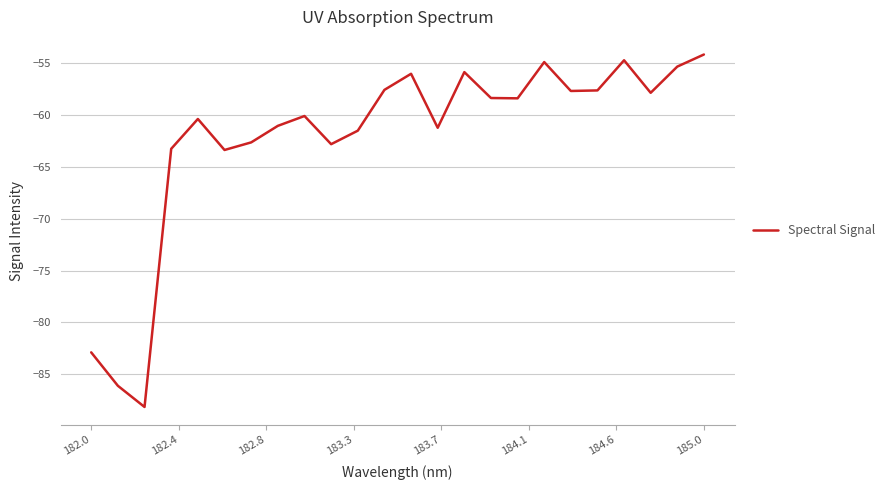

What is the minimum value shown in the chart?

-88.2